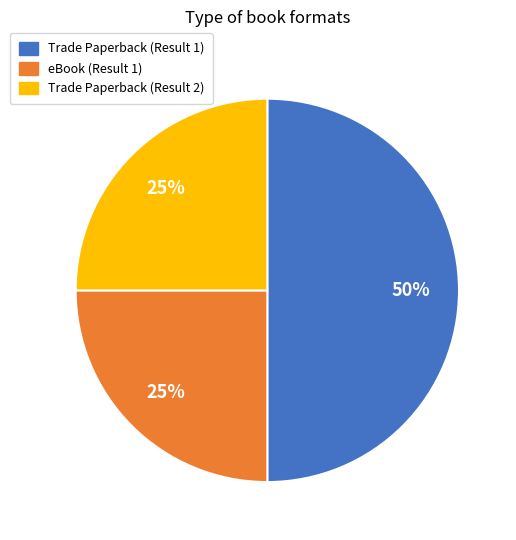

To the nearest percent, what is the difference between the Trade Paperback (Result 1) and eBook (Result 1) slice percentages?

25%